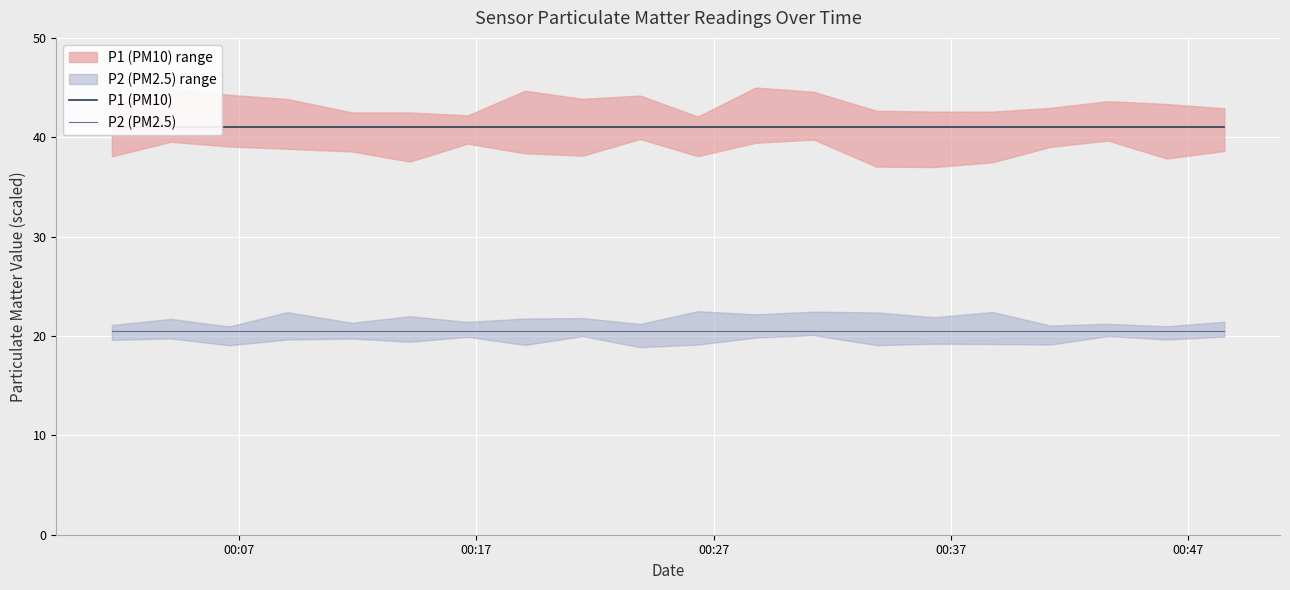

True or false: P1 (PM10) and P2 (PM2.5) intersect in this chart.

False